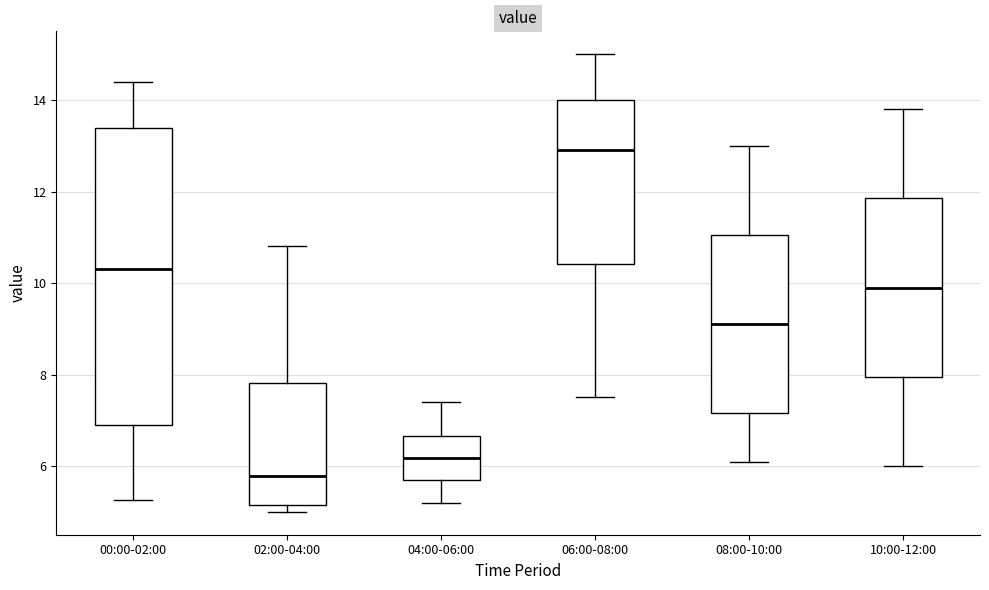

Where is the lower edge of the box for 00:00-02:00 on the y-axis? The values are not printed on the chart, so give them approximately, as read against the axis.

6.8